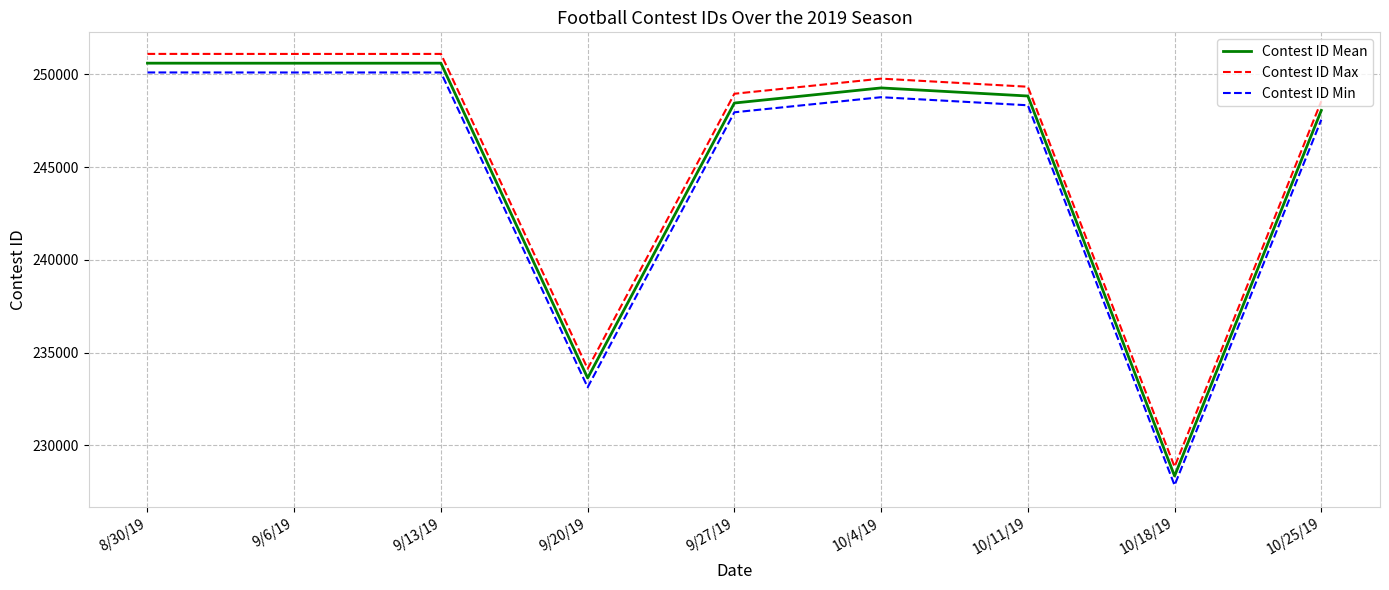

The value of Contest ID Max at 9/20/19 is 234135. True or false?

True